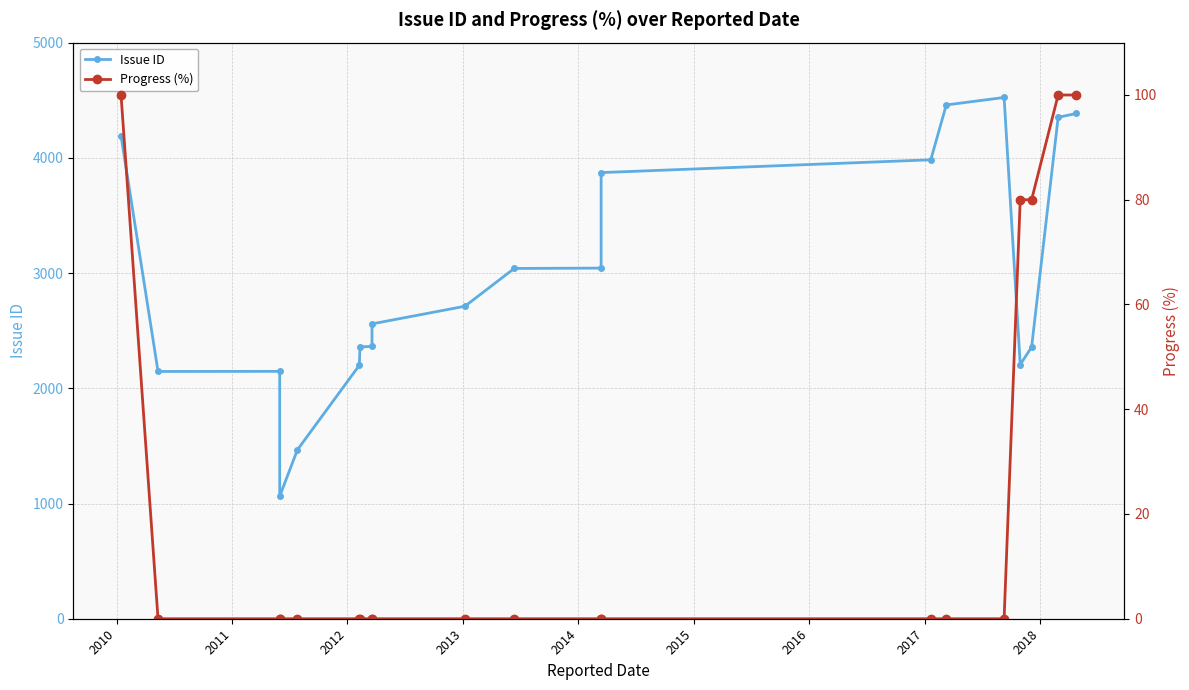

True or false: Progress (%) and Issue ID intersect in this chart.

False